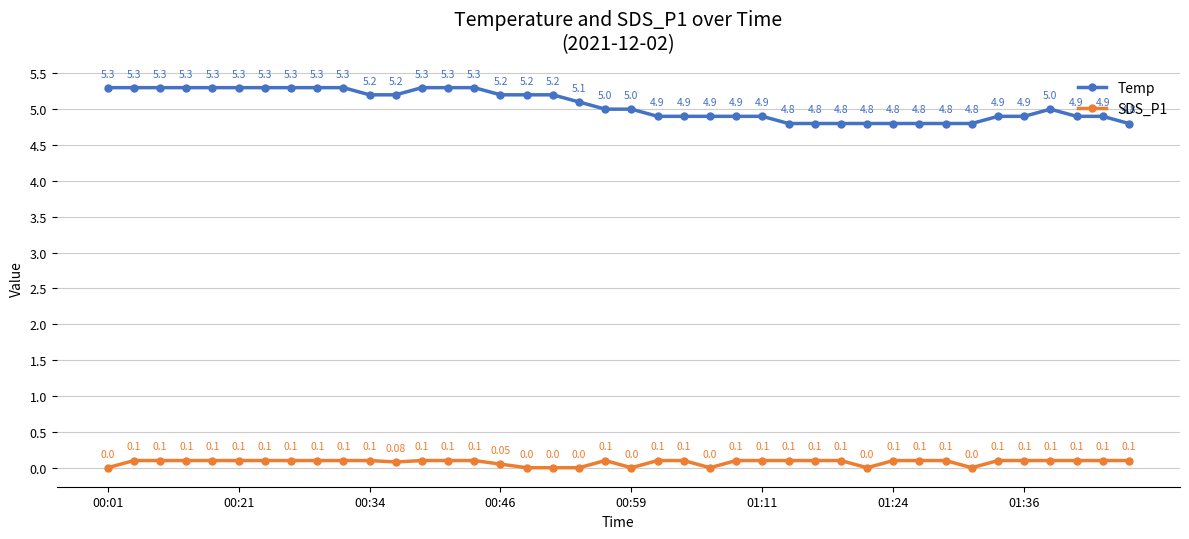

True or false: Temp has more than 0 interior local peaks.

True